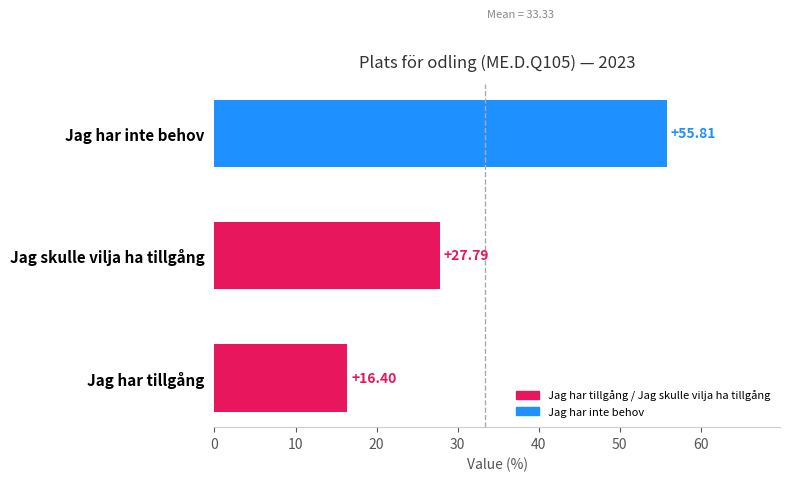

What is the sum of all values?

100.0